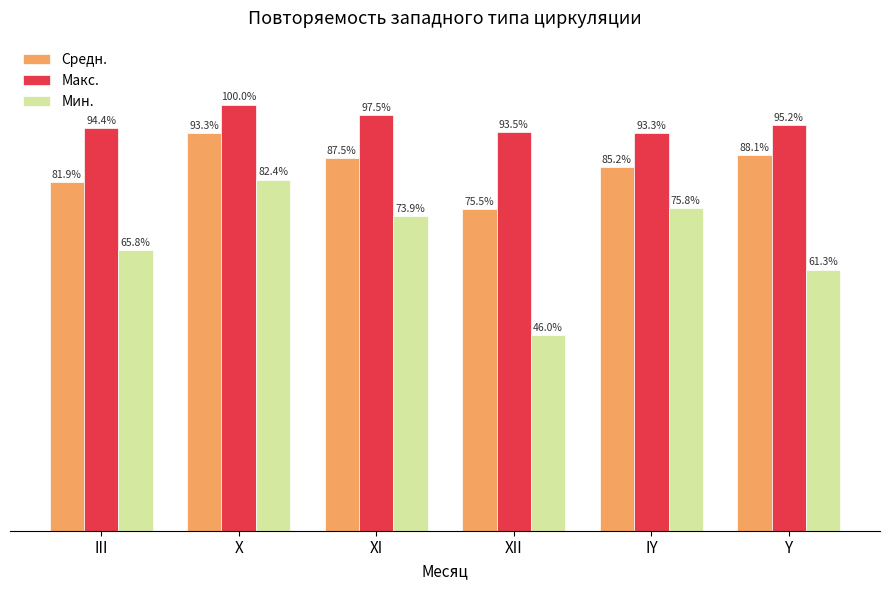

Does the chart contain any negative values?

No